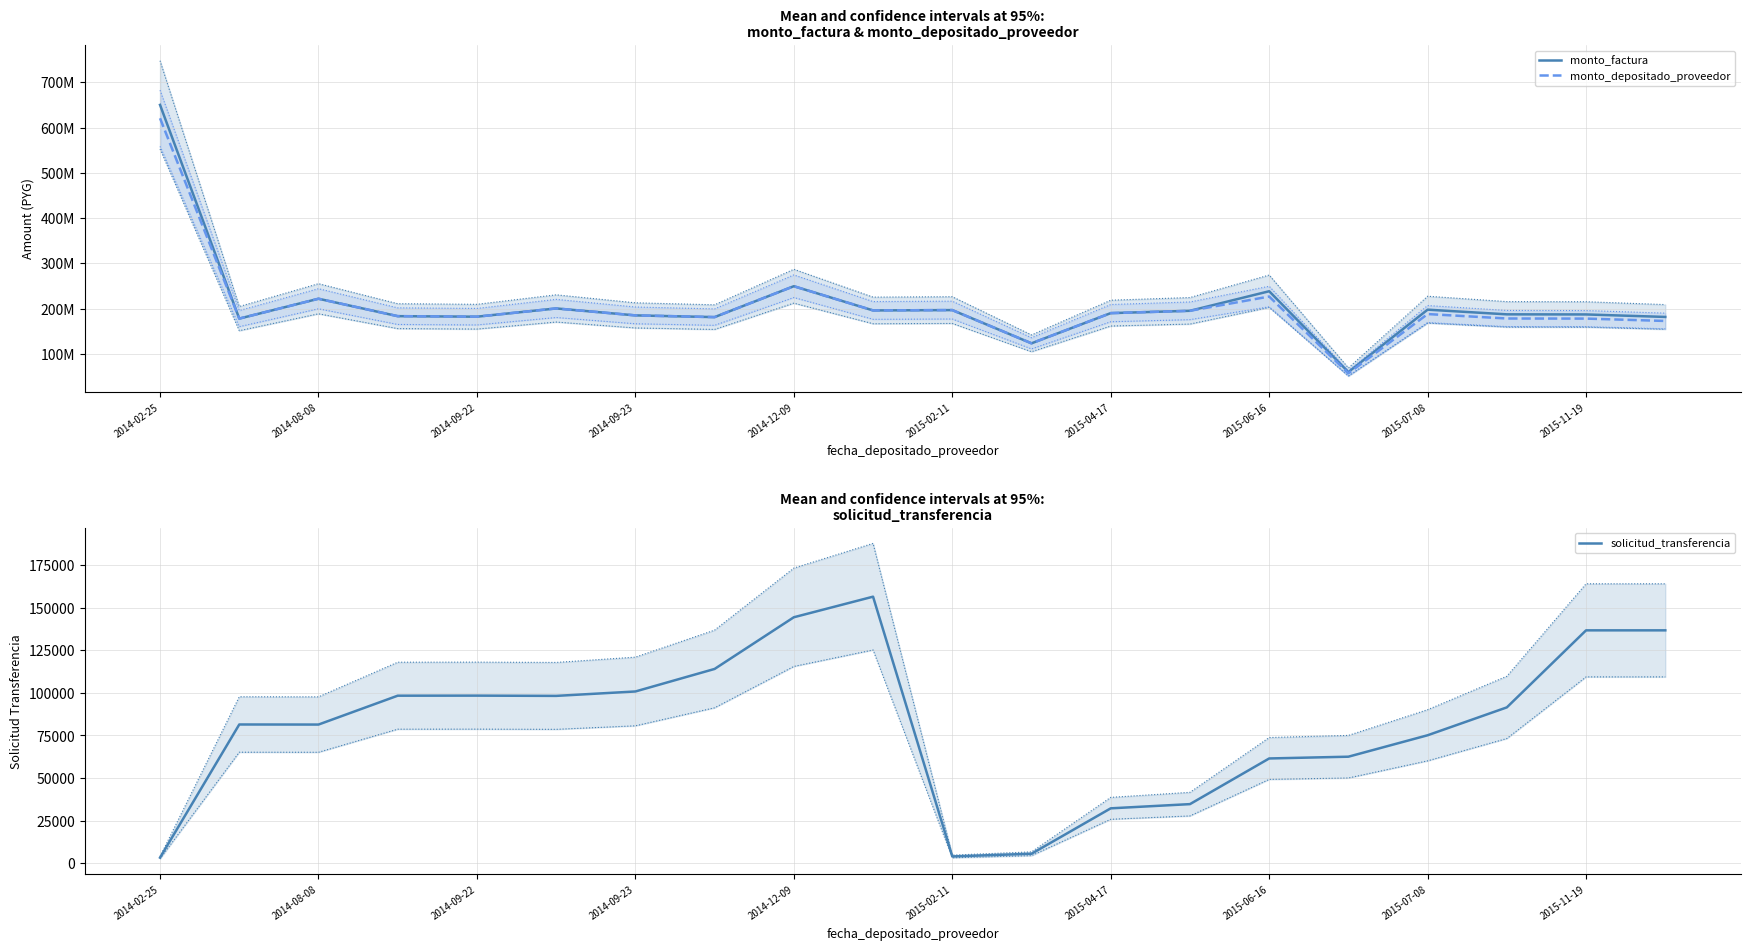

What is the difference between the second highest and minimum values in the solicitud_transferencia series?

141219